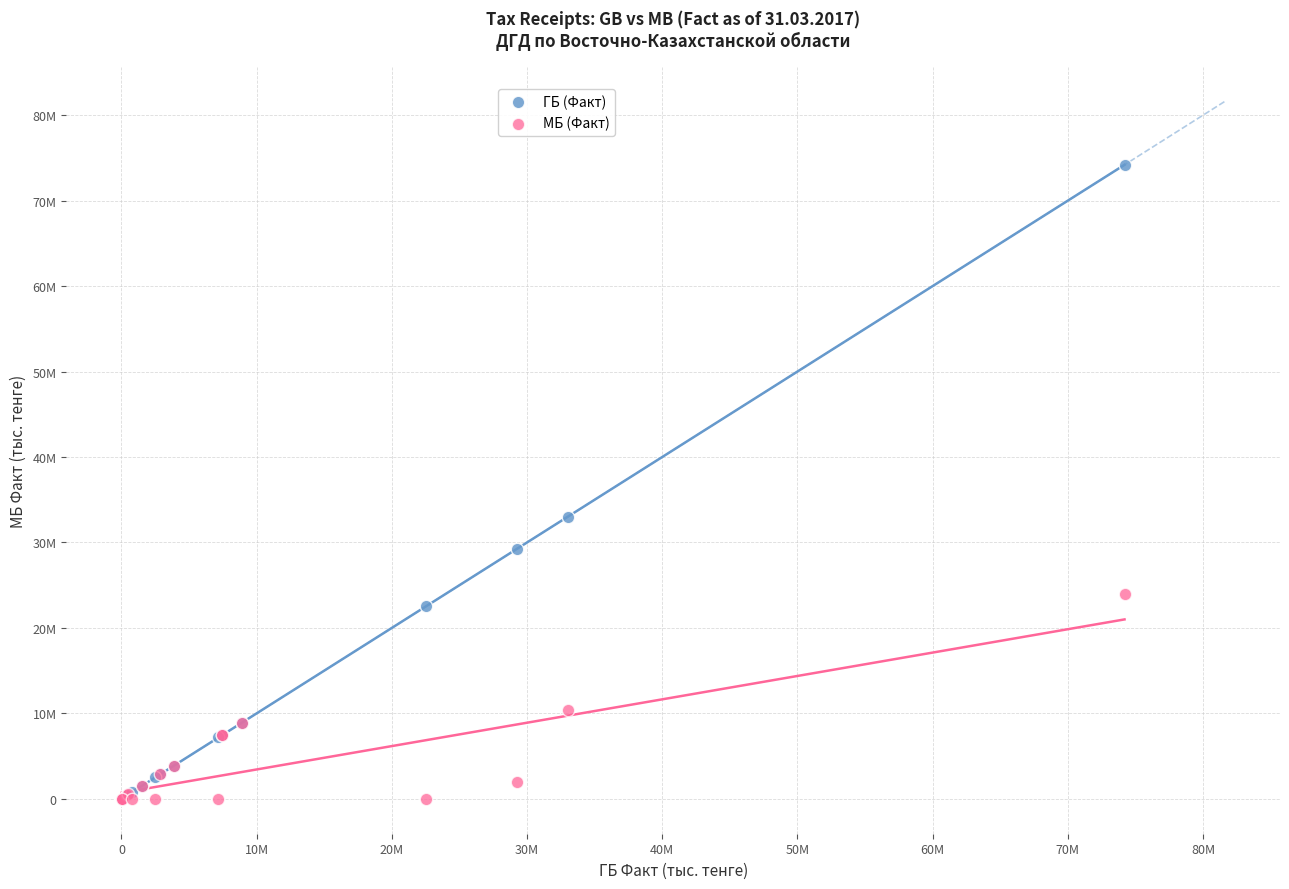

What are all the series names shown in the legend?

ГБ (Факт), МБ (Факт)